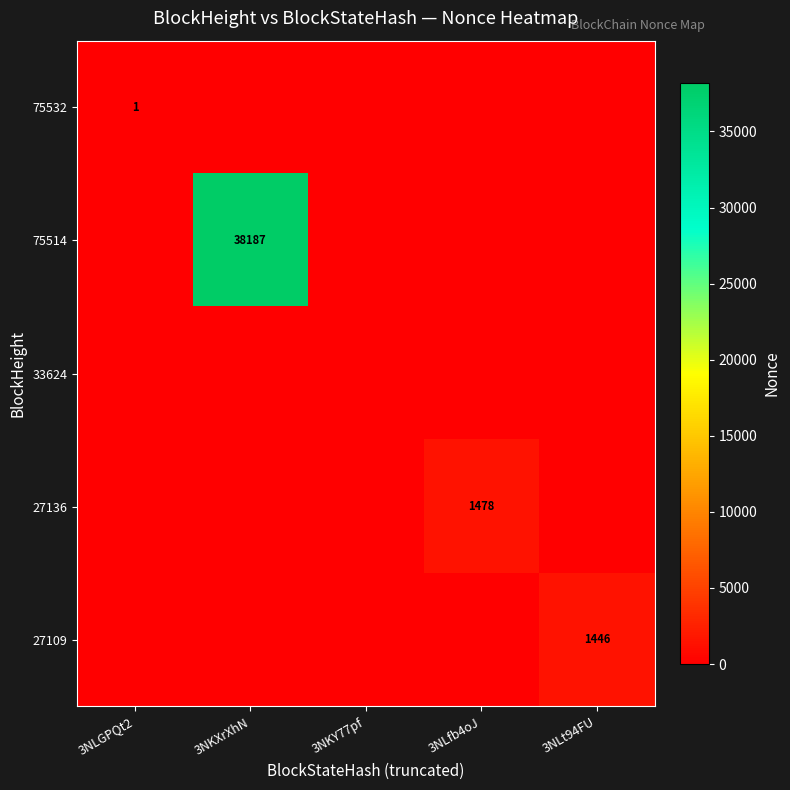

How many distinct data groups are displayed?

5